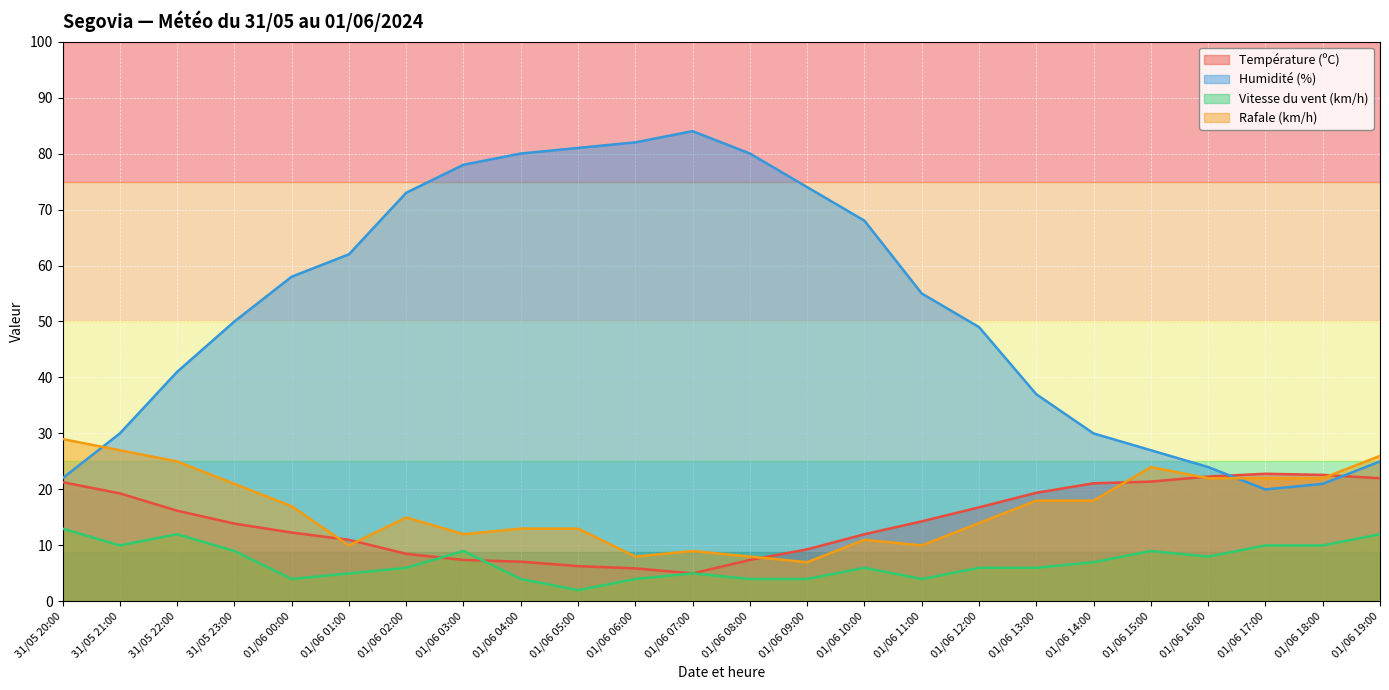

List the series in order of their peak value, highest first.

Humidité (%), Rafale (km/h), Température (ºC), Vitesse du vent (km/h)